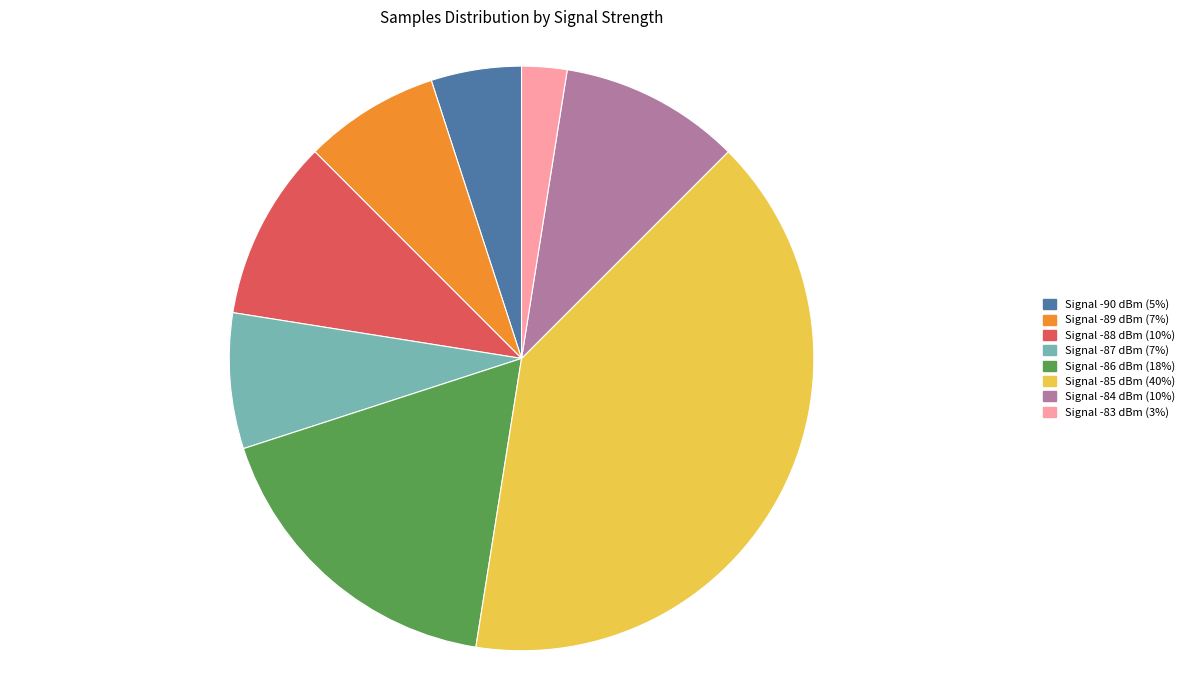

Is there any slice that represents more than half of the pie?

No